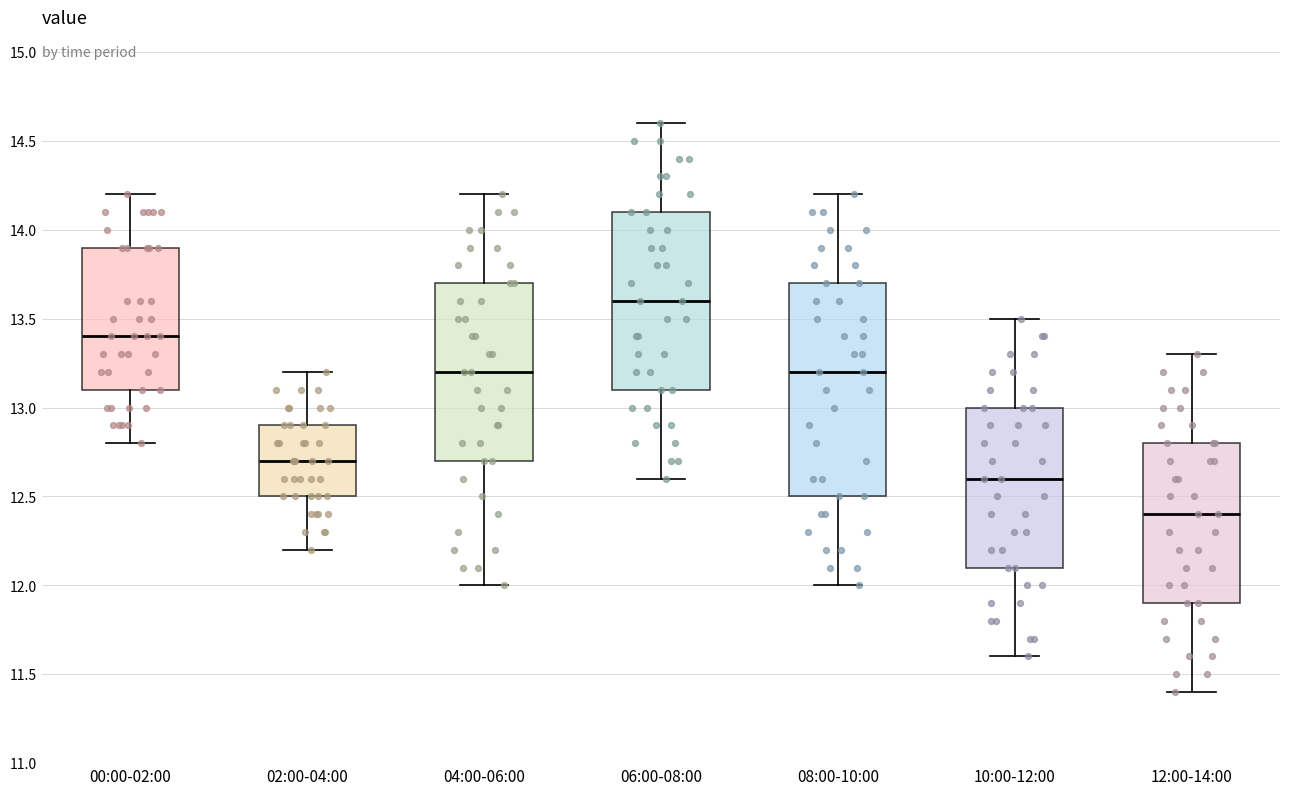

Which box has the lowest median line?

12:00-14:00